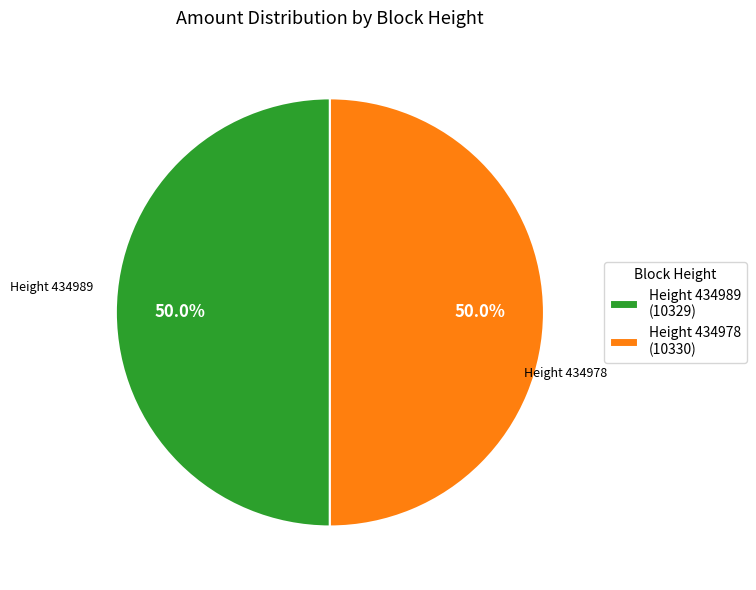

Combined, what portion of the pie is Height 434989 (10329) and Height 434978 (10330)?

100.0%